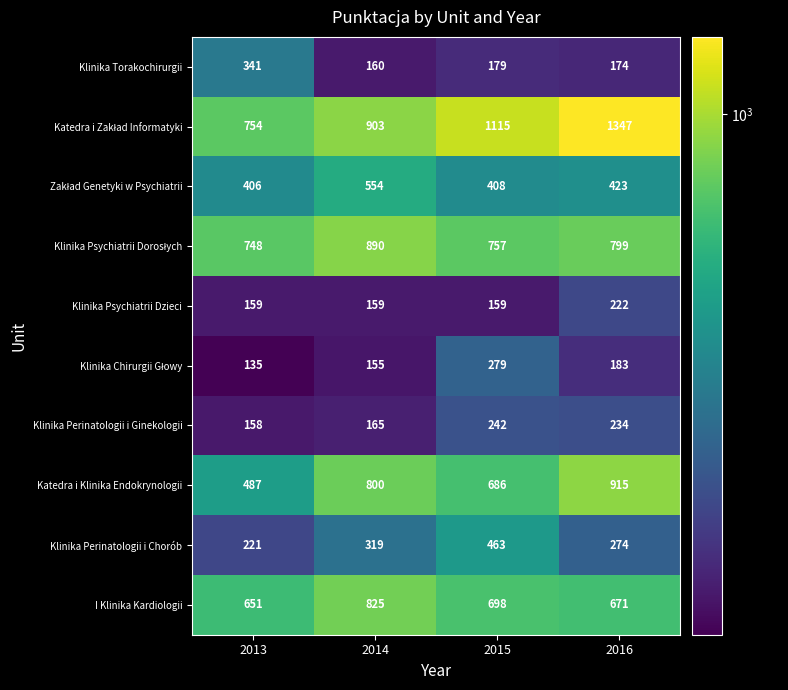

At which category does the chart reach its peak across all series?

2016